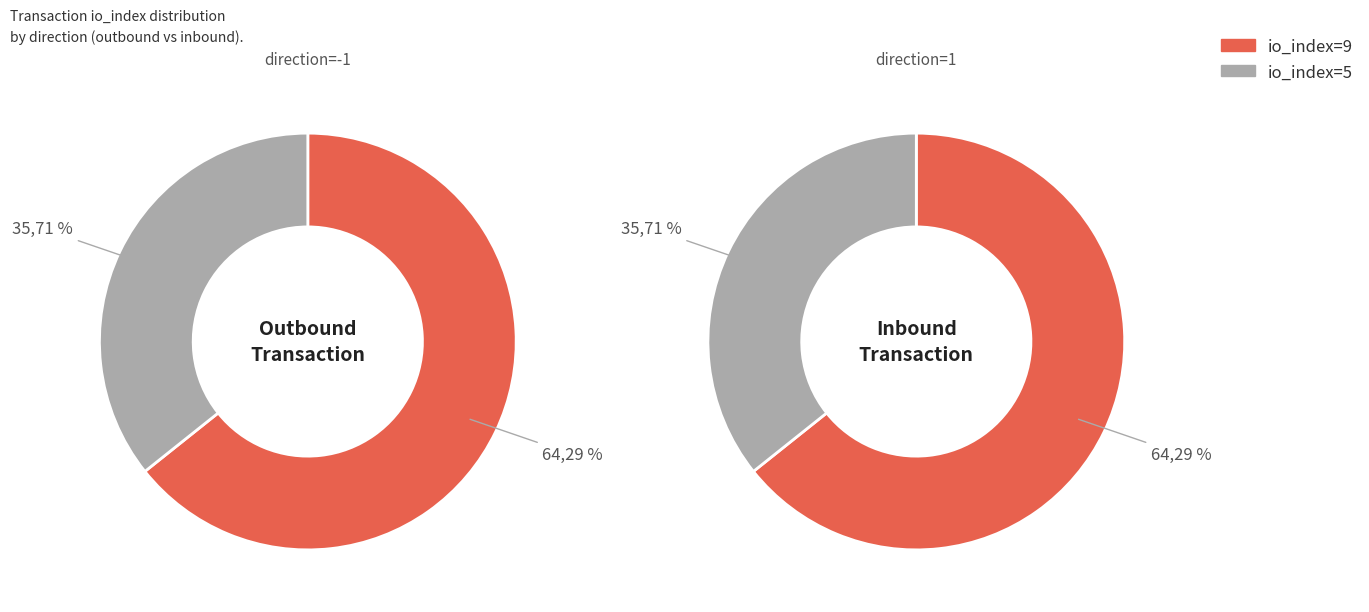

Combined, do io_index=9 and io_index=5 account for over 50%?

Yes